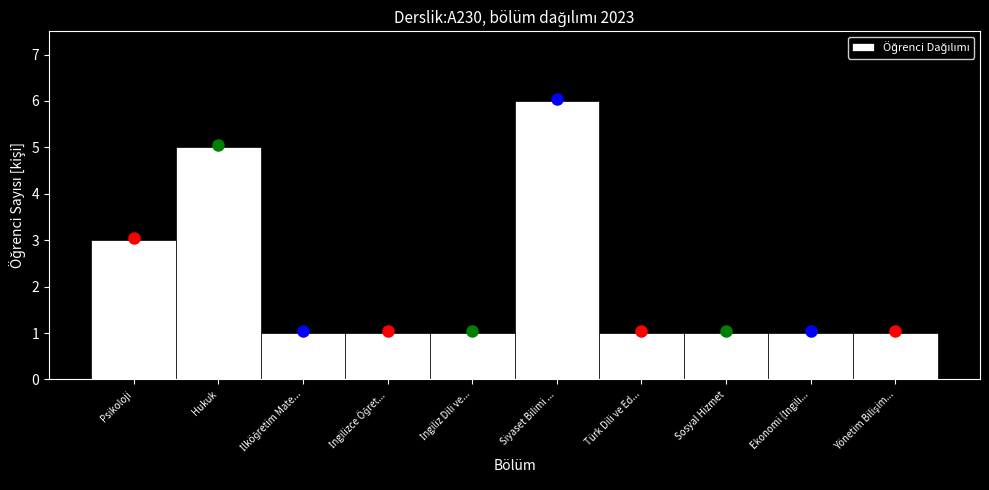

Reading right to left, transcribe all the data shown in this chart.

1	1	1	1	6	1	1	1	5	3